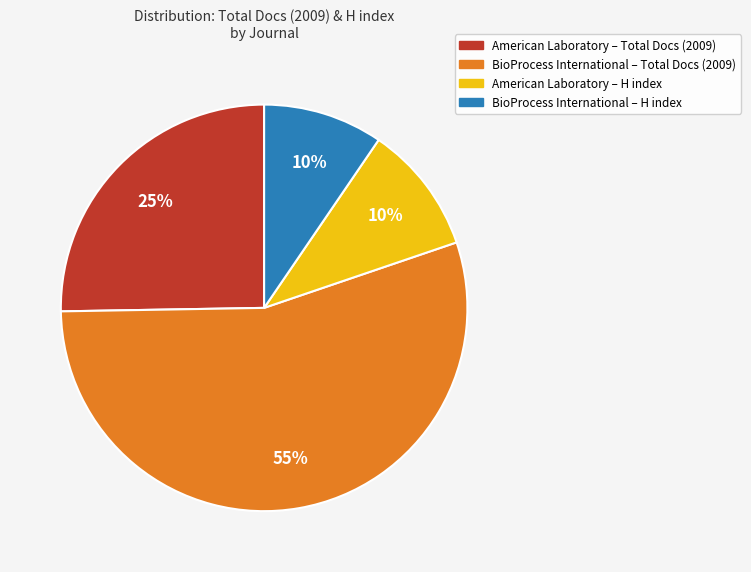

To the nearest percent, what is the difference between the largest and smallest slice percentages?

45%